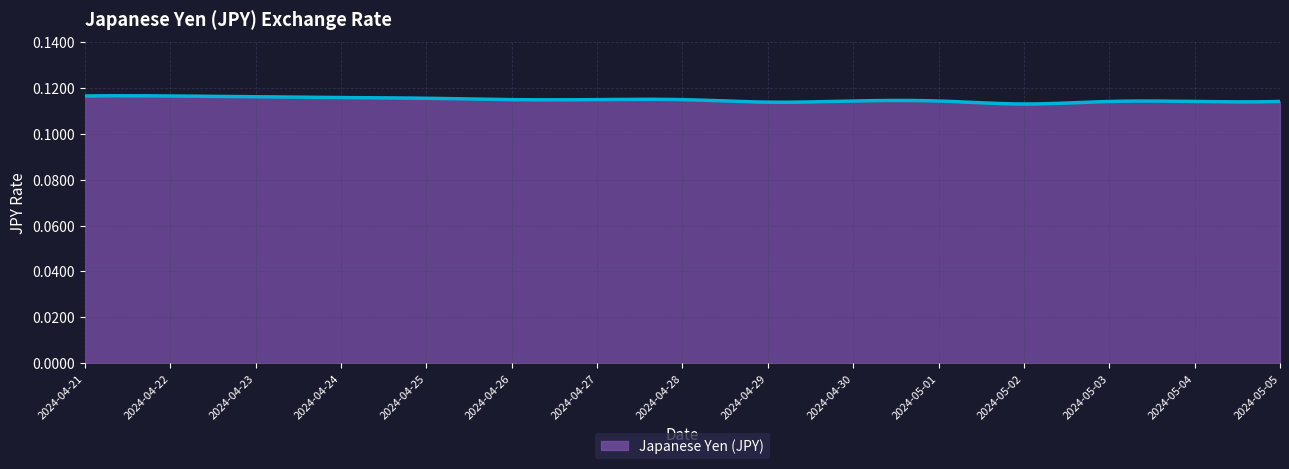

Count the number of categories in the chart.

300